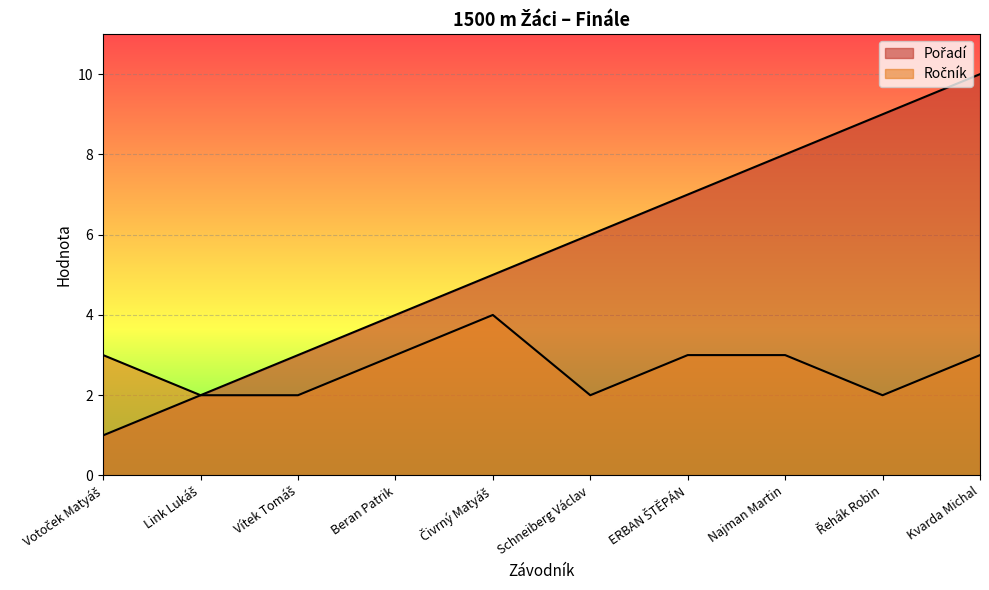

True or false: Ročník and Pořadí cross at least once.

False